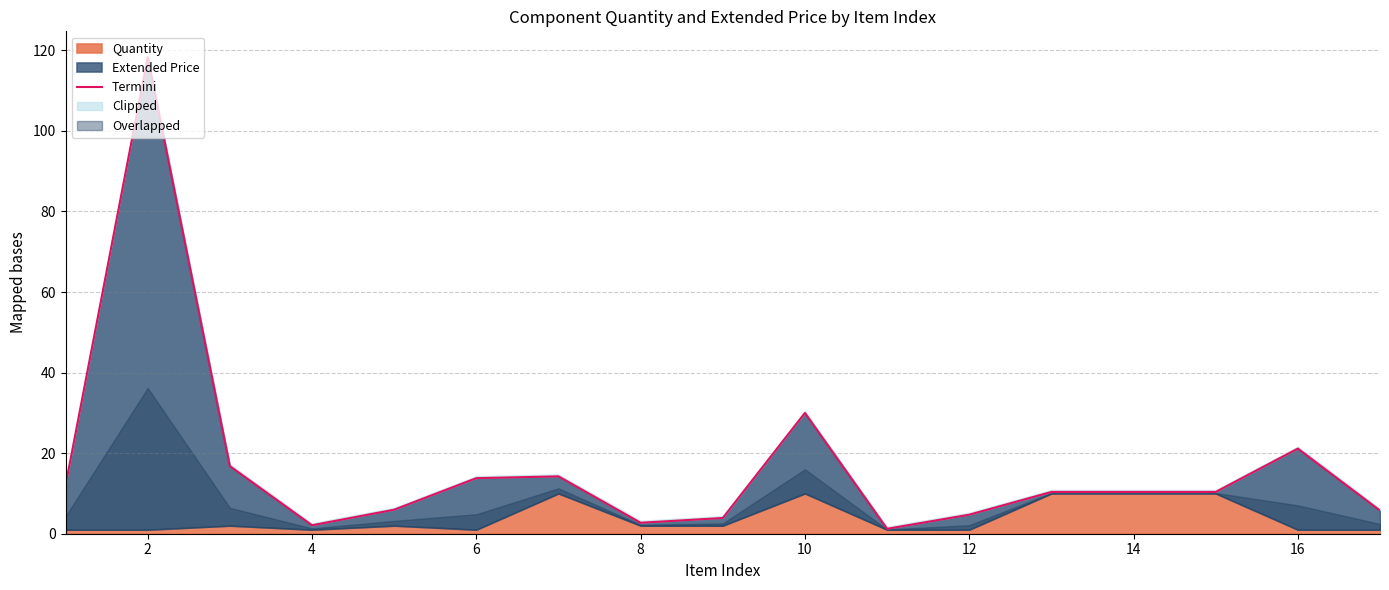

Reading left to right, list all the values displayed in this chart.

12.0	118.3	16.8	2.1	6.0	13.8	14.2	2.7	3.9	30.0	1.2	4.7	10.4	10.4	10.4	21.1	5.8